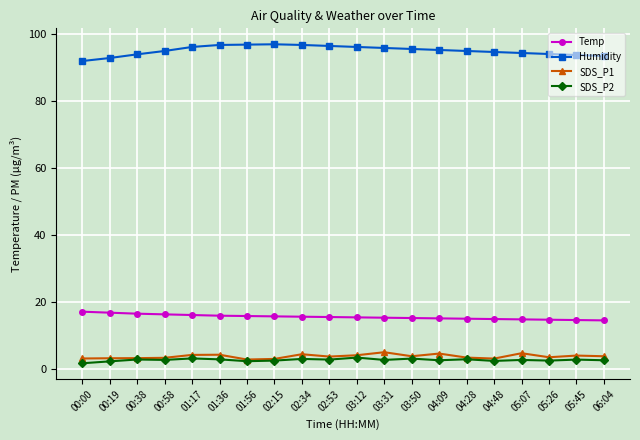

What is the label of the 13th point from the left?

03:50